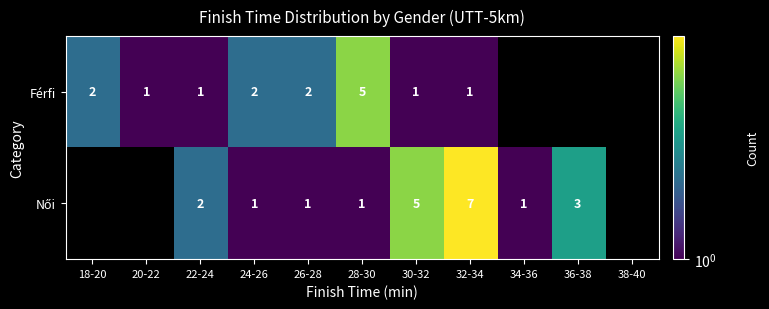

What is the spread (max minus min) of values at 30-32?

4